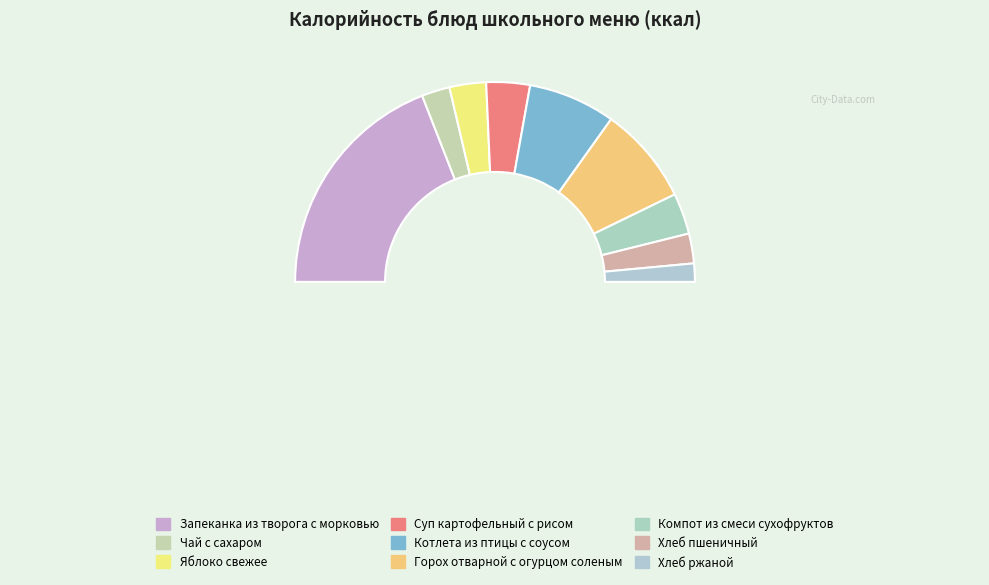

What is the smallest slice in the pie chart?

Хлеб ржаной